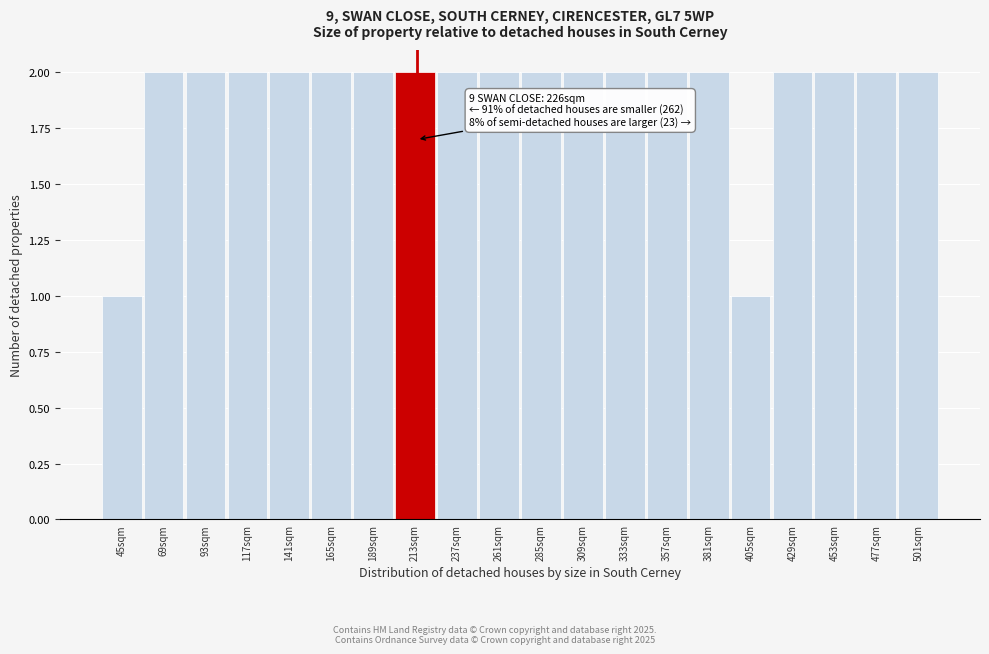

Reading left to right, transcribe all the data shown in this chart.

45sqm=1	69sqm=2	93sqm=2	117sqm=2	141sqm=2	165sqm=2	189sqm=2	213sqm=2	237sqm=2	261sqm=2	285sqm=2	309sqm=2	333sqm=2	357sqm=2	381sqm=2	405sqm=1	429sqm=2	453sqm=2	477sqm=2	501sqm=2